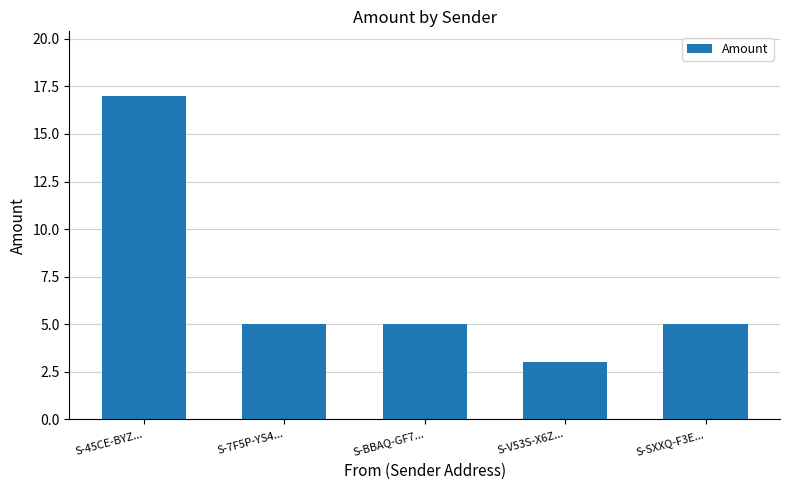

What is the maximum value shown in the chart?

17